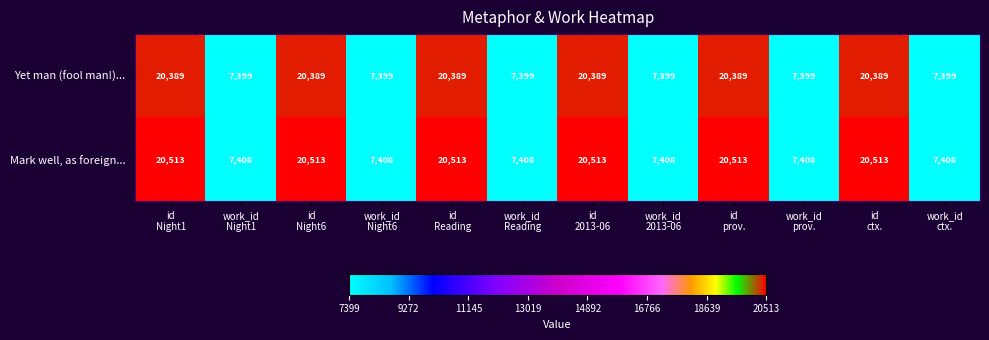

Rank the series at work_id
ctx. from lowest to highest value.

Yet man (fool man!)..., Mark well, as foreign...